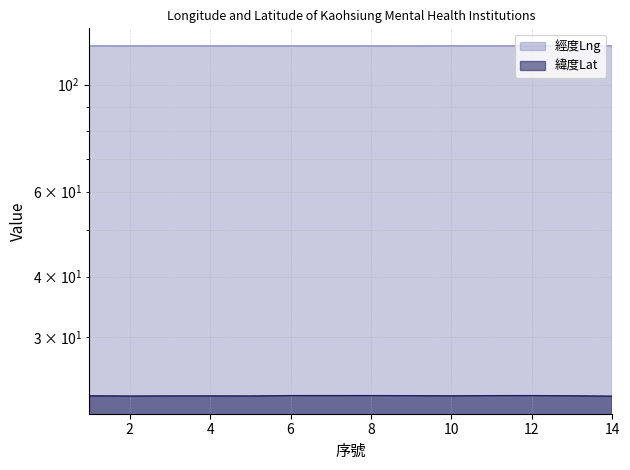

Reading left to right, extract all data points from this chart.

經度Lng: 120.3	120.3	120.3	120.3	120.3	120.3	120.3	120.3	120.3	120.3	120.3	120.3	120.3	120.3
緯度Lat: 22.6	22.6	22.6	22.6	22.6	22.7	22.7	22.7	22.7	22.6	22.7	22.7	22.6	22.6